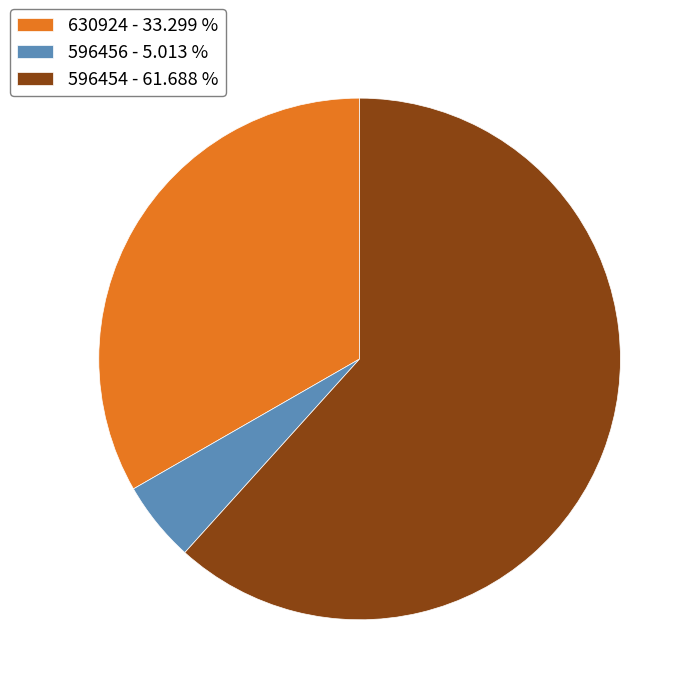

Which slice is the largest?

596454